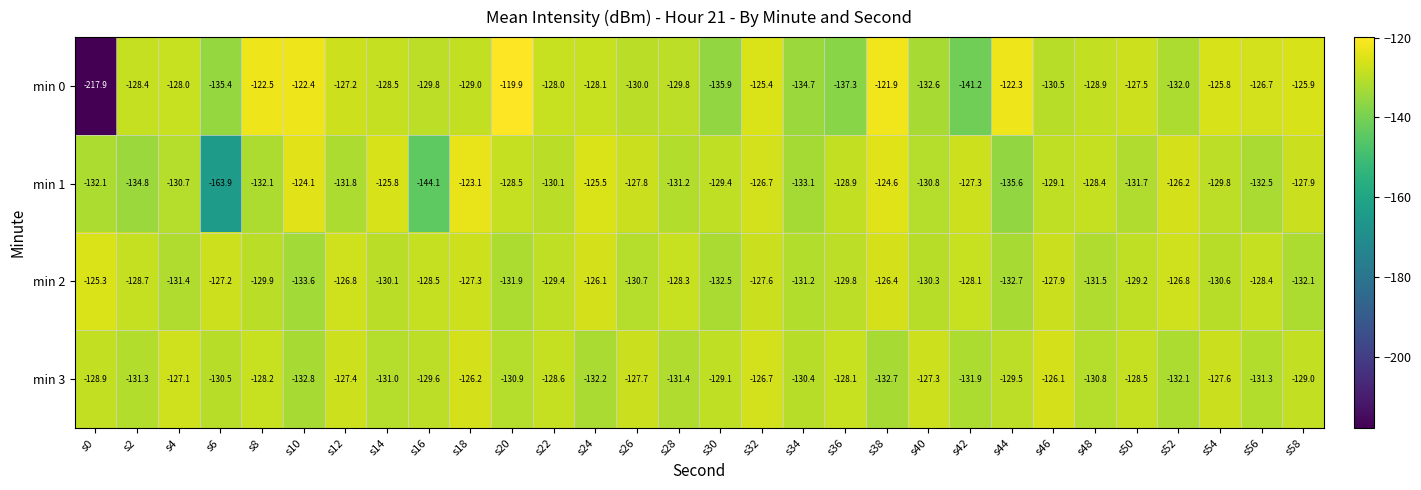

Where does the min 2 series first go above -129?

s0